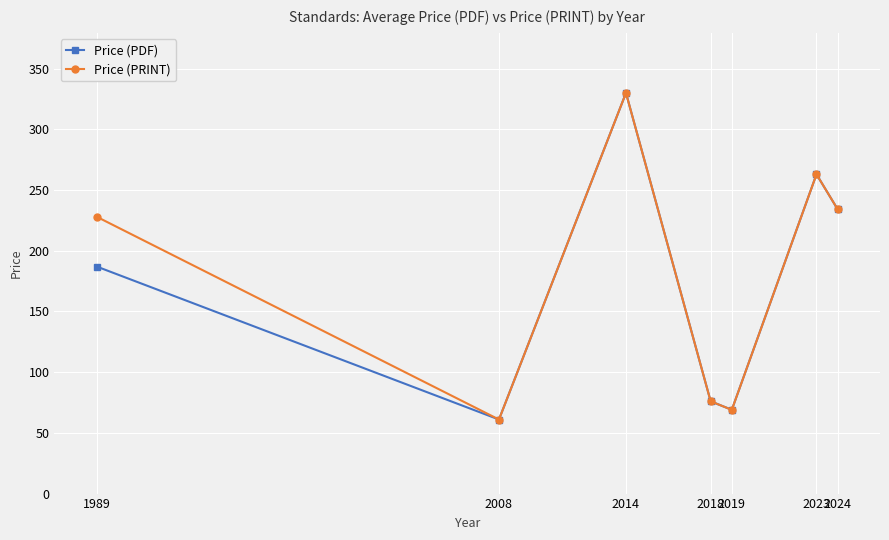

How many values in the Price (PRINT) series are below 228?

3